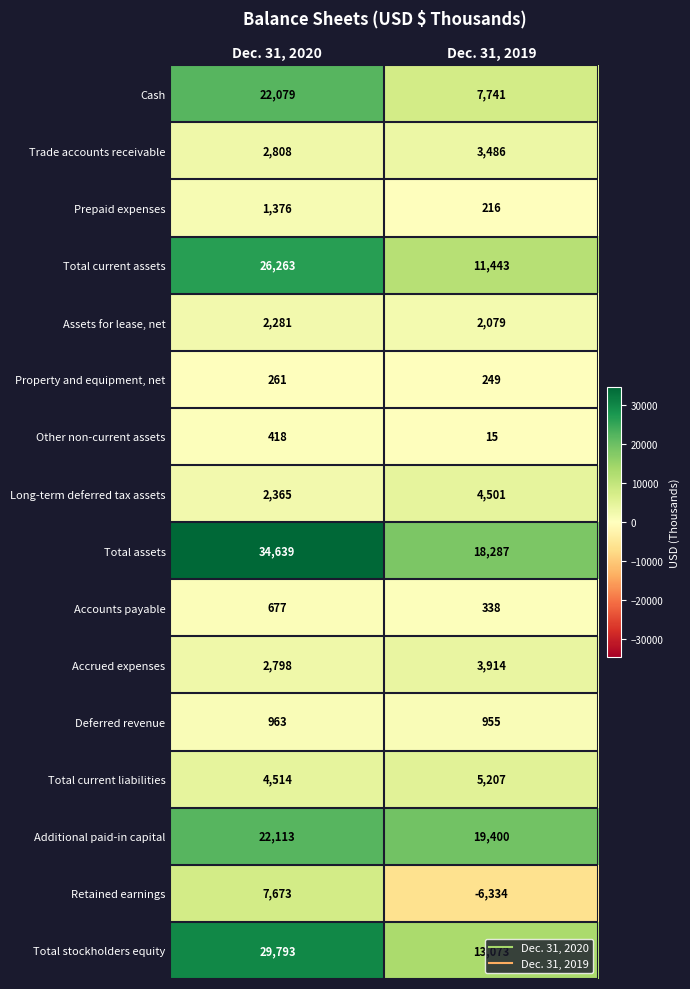

Where is Accrued expenses nearest to the value 3356?

Dec. 31, 2020